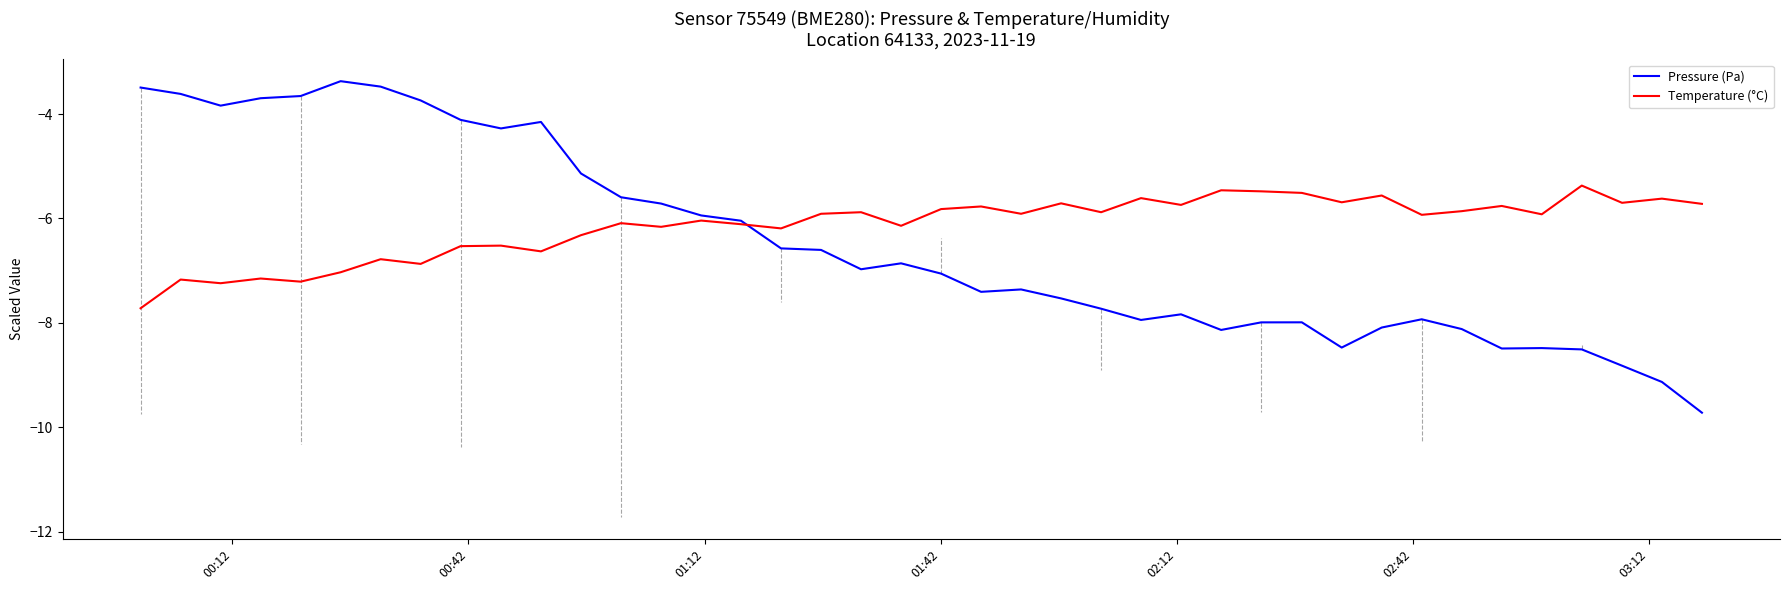

What is the minimum value for Pressure (Pa)?

-9.7